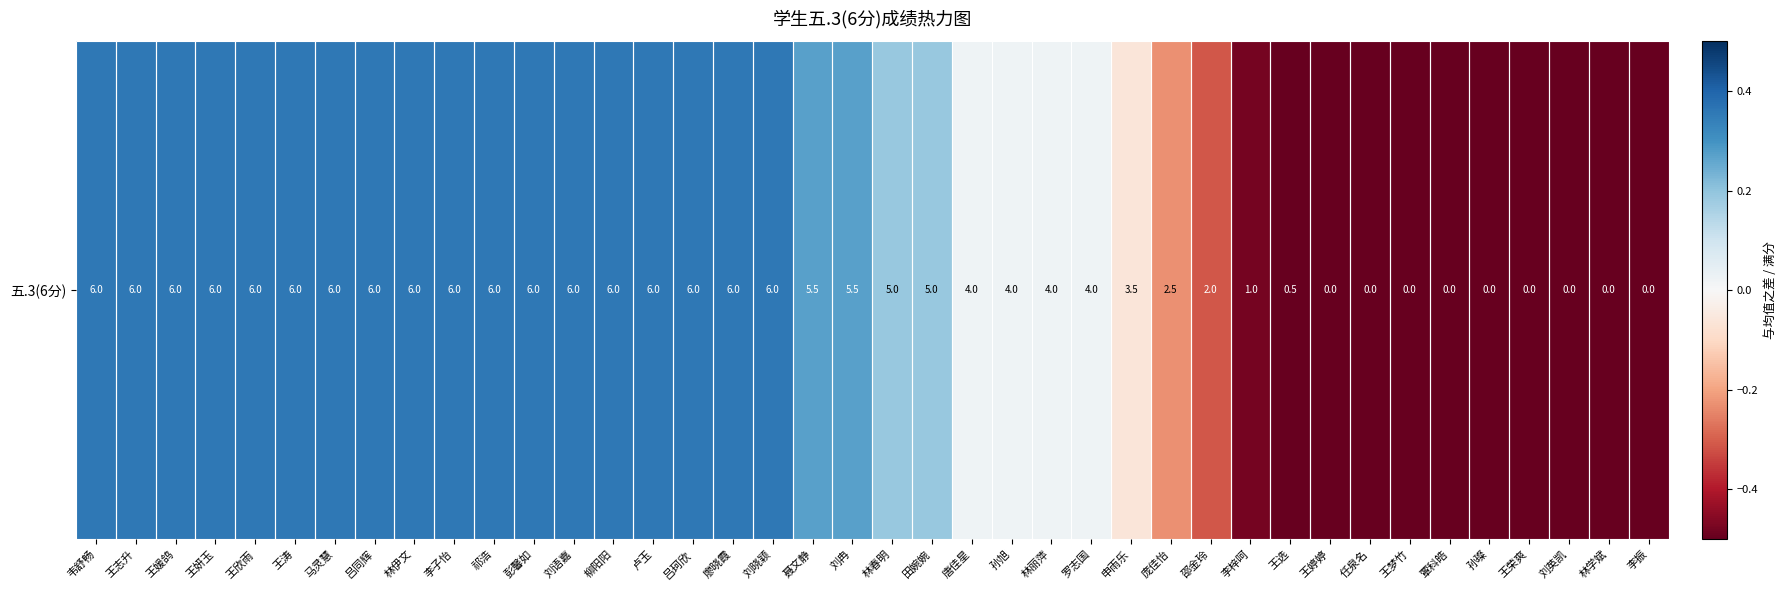

Count the number of categories in the chart.

40